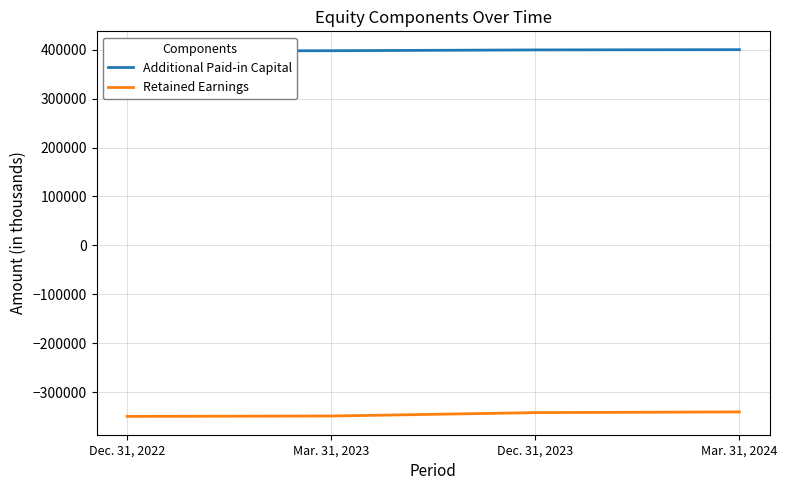

What is the label of the 1st point from the right?

Mar. 31, 2024